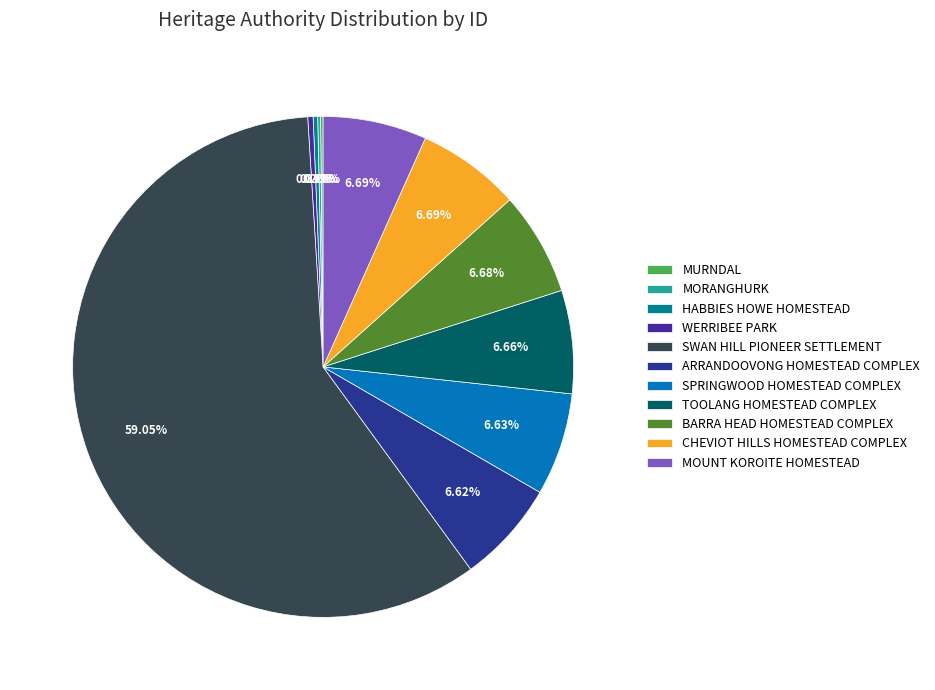

Rank the categories by value from highest to lowest.

SWAN HILL PIONEER SETTLEMENT, MOUNT KOROITE HOMESTEAD, CHEVIOT HILLS HOMESTEAD COMPLEX, BARRA HEAD HOMESTEAD COMPLEX, TOOLANG HOMESTEAD COMPLEX, SPRINGWOOD HOMESTEAD COMPLEX, ARRANDOOVONG HOMESTEAD COMPLEX, WERRIBEE PARK, HABBIES HOWE HOMESTEAD, MORANGHURK, MURNDAL